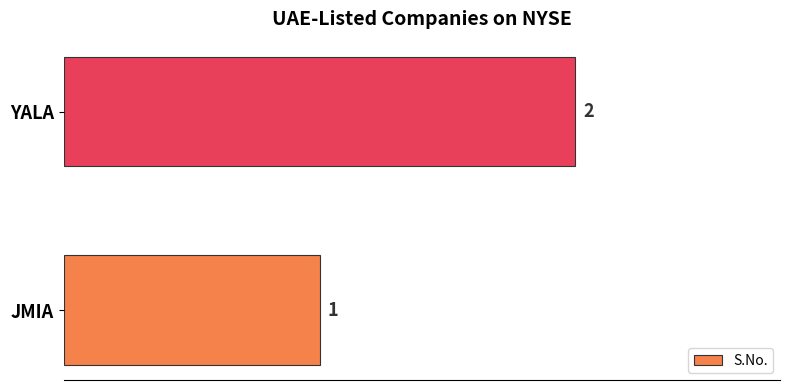

How many distinct data groups are displayed?

1